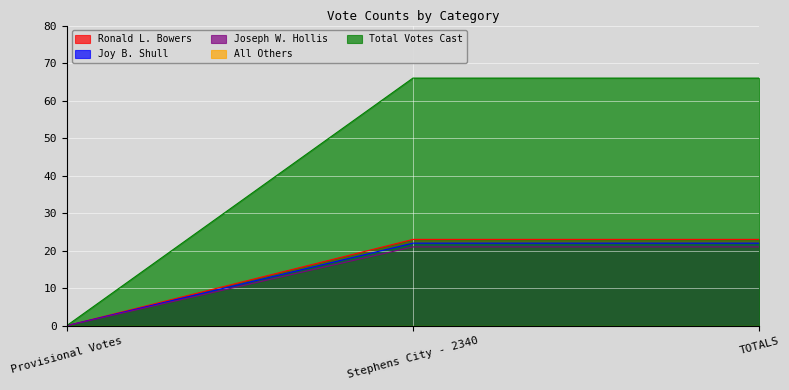

Is the value of Joy B. Shull at Provisional Votes greater than the value of Ronald L. Bowers at Stephens City - 2340?

No